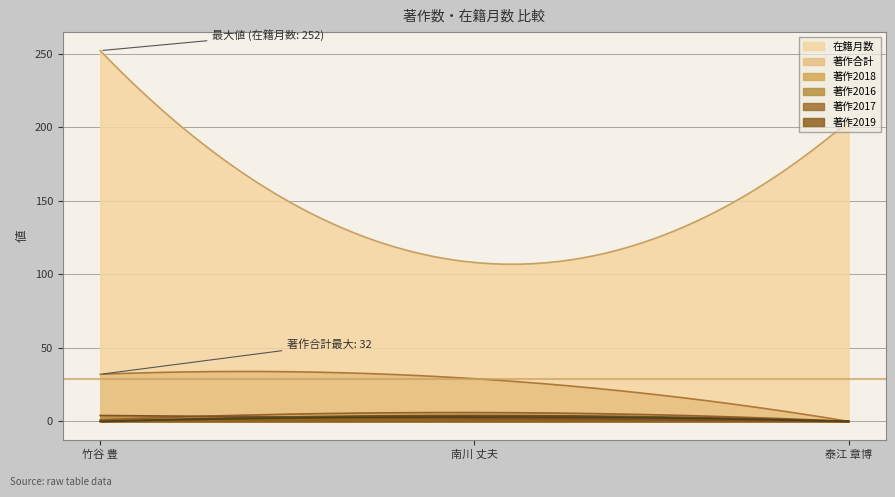

Reading right to left, extract all data points from this chart.

在籍月数: 204	108	252
著作合計: 0	29	32
著作2016: 0	2	4
著作2017: 0	4	0
著作2018: 0	6	1
著作2019: 0	3	0